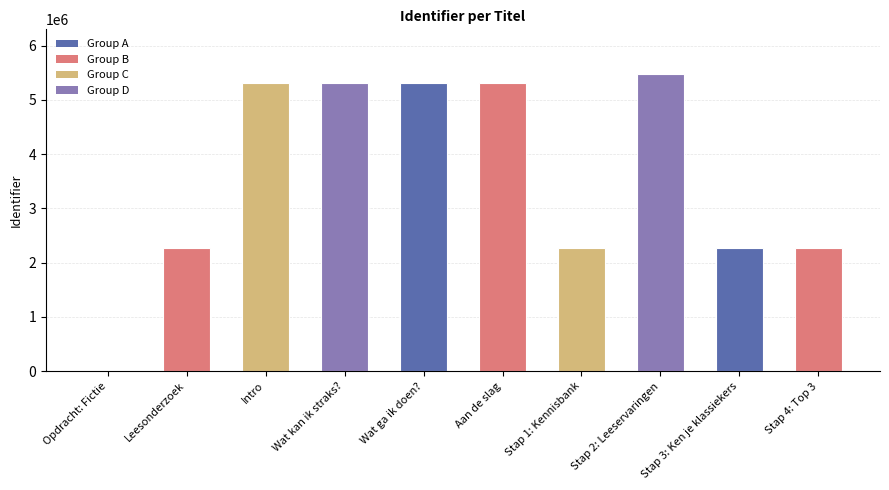

Is it true that the value at Opdracht: Fictie is 0?

True